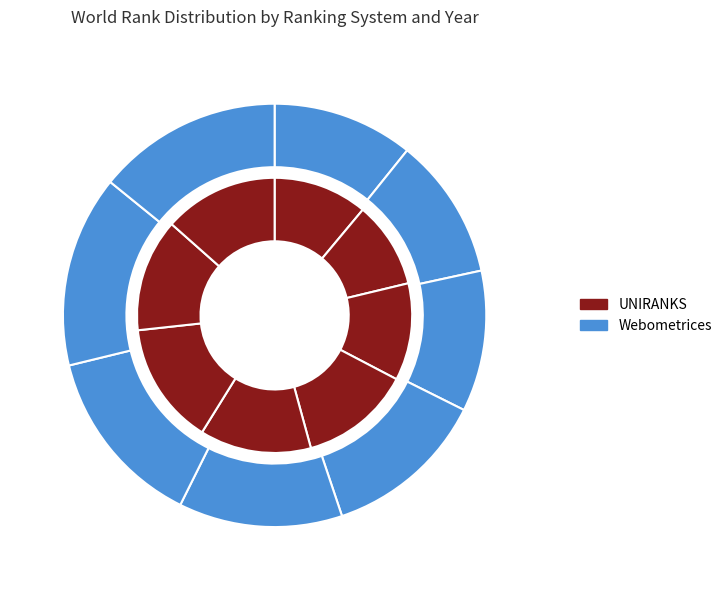

Which series changed the most between 2017 and 2021?

UNIRANKS